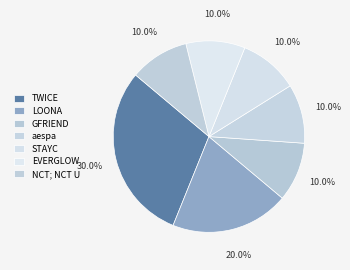

True or false: STAYC accounts for 10% of the total.

True